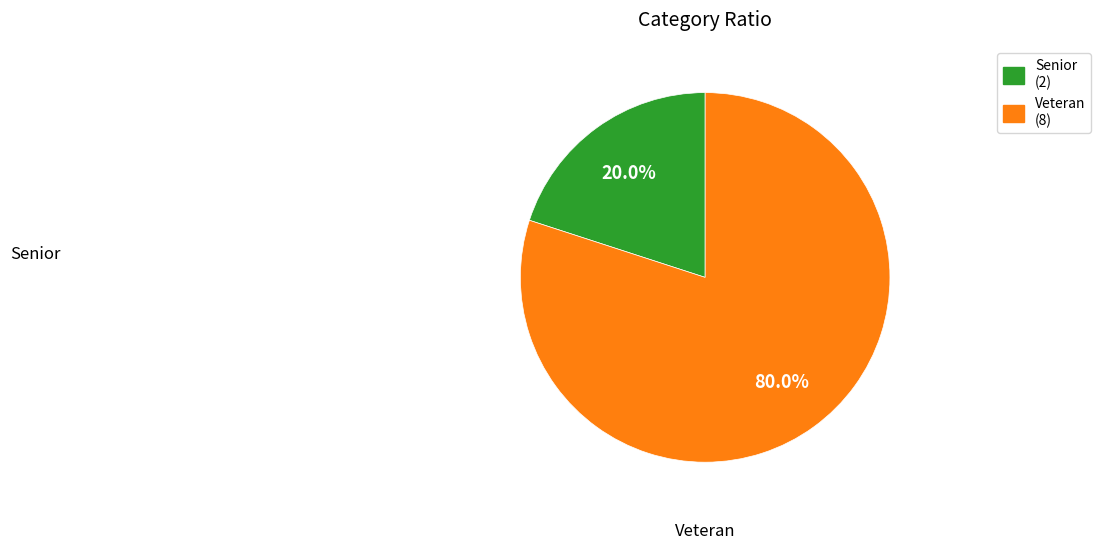

To the nearest percent, what percentage of the pie is Veteran?

80%